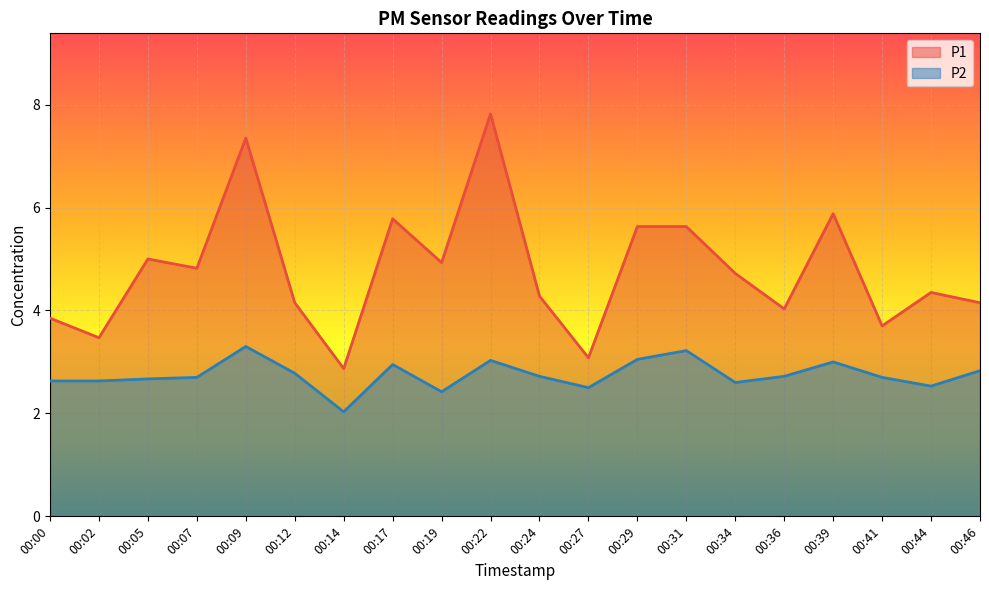

Rank the series at 00:34 from highest to lowest value.

P1, P2